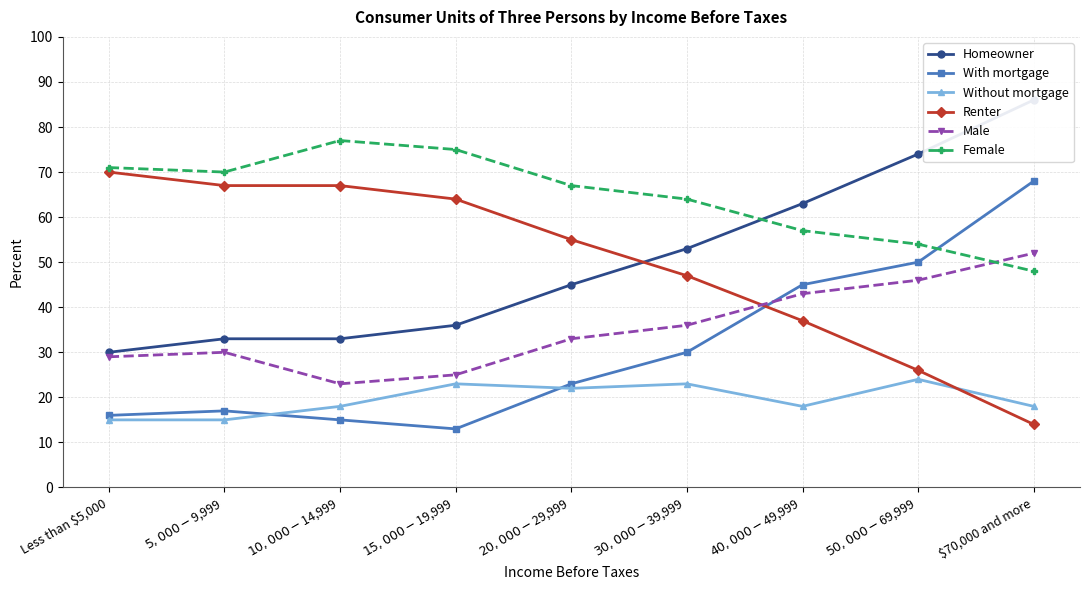

How many lines are shown in the chart?

6